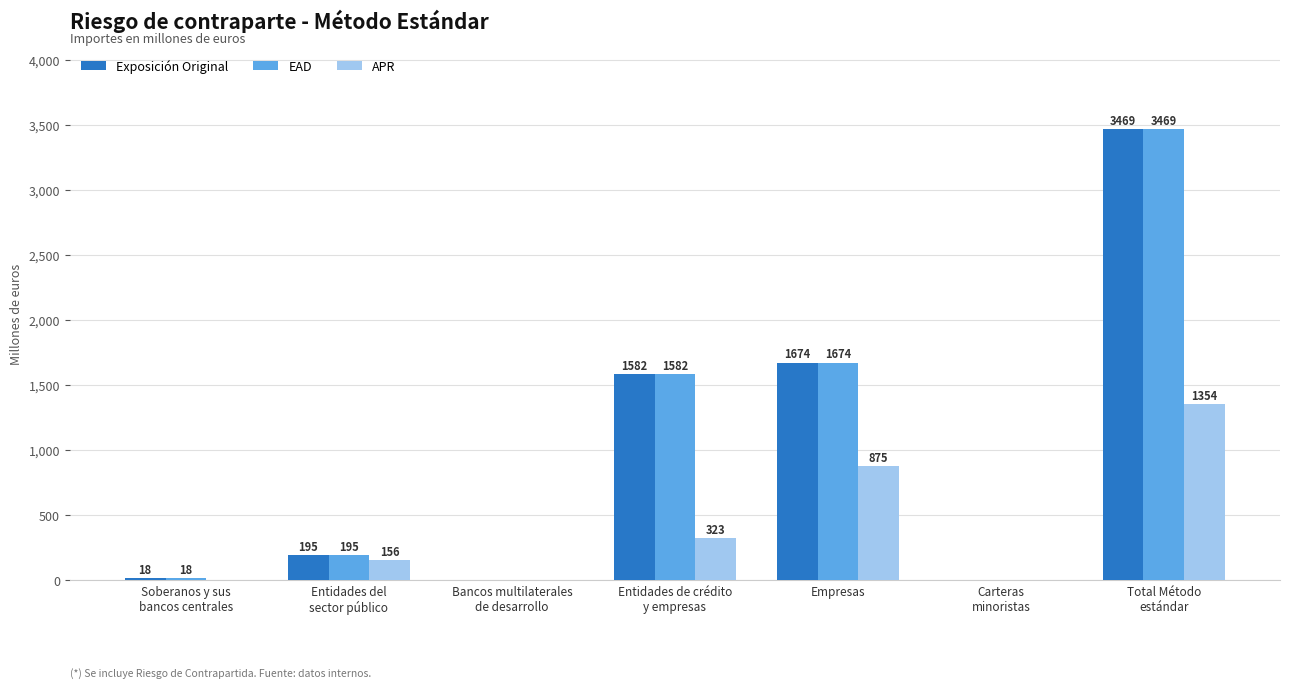

Where is APR nearest to the value 677?

Empresas